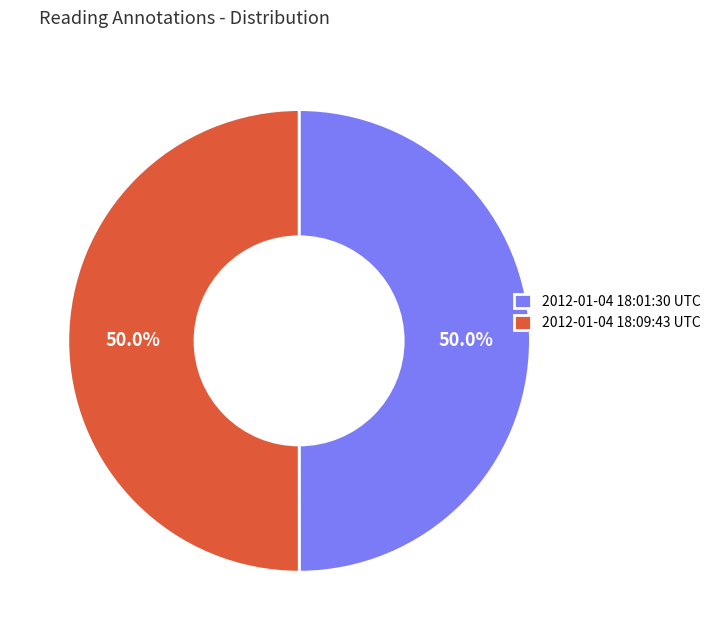

What percentage is NOT represented by 2012-01-04 18:09:43 UTC?

50.0%